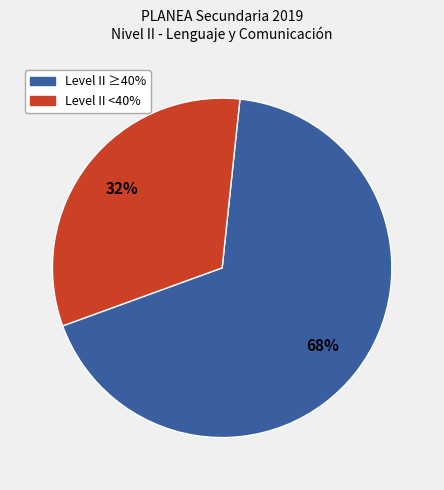

Rank the categories by value from lowest to highest.

Level II <40%, Level II ≥40%